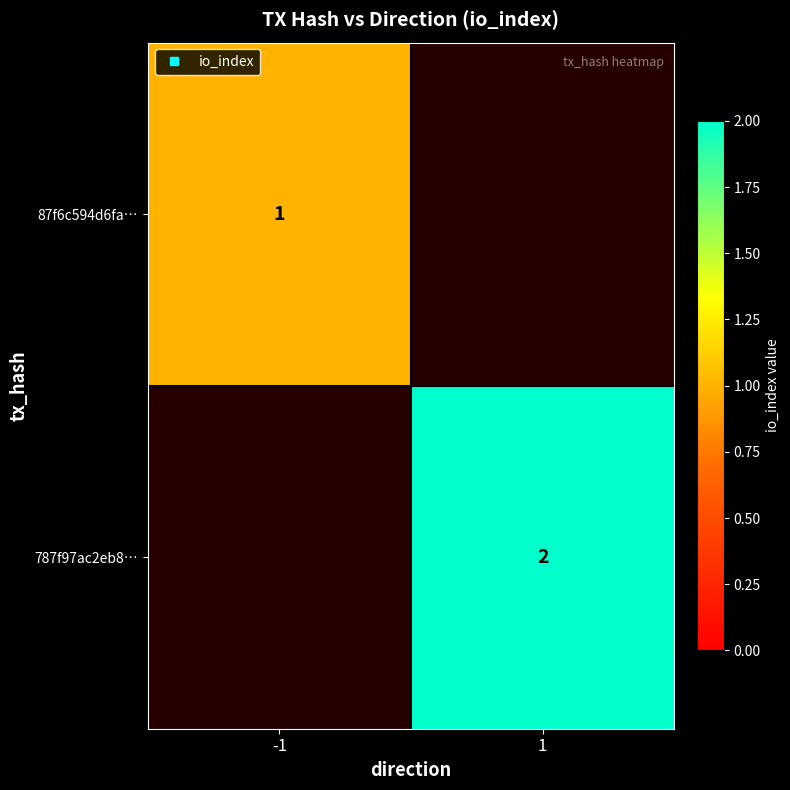

How many positive values does the 787f97ac2eb8… series have?

1